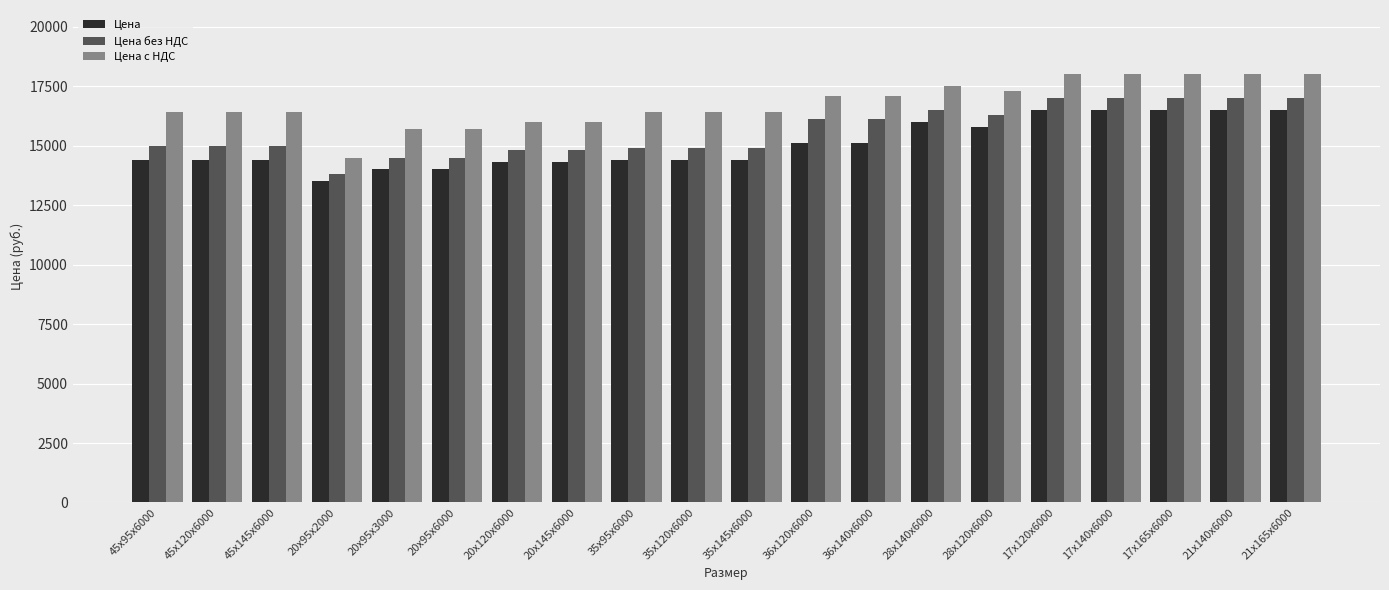

Rank the series at 35х120х6000 from lowest to highest value.

Цена, Цена без НДС, Цена с НДС